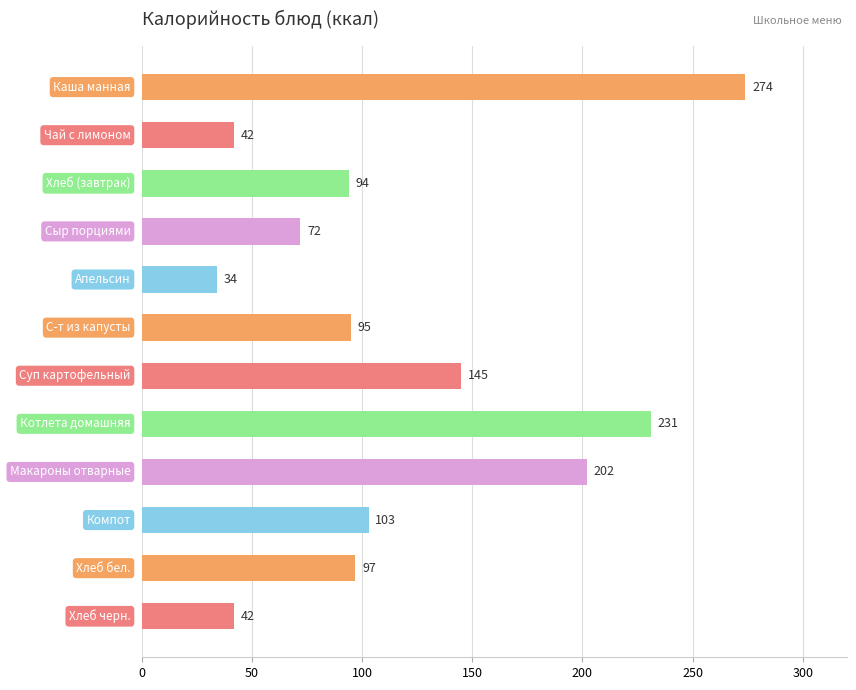

What is the value of the 9th bar from the top?

202